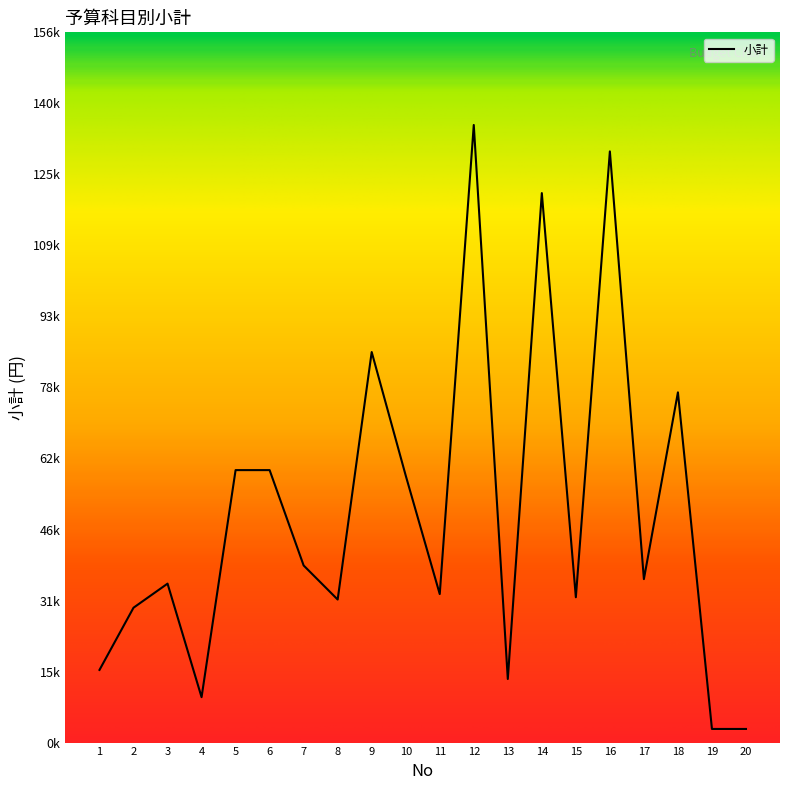

What is the change in value from 14 to 15?

-89000